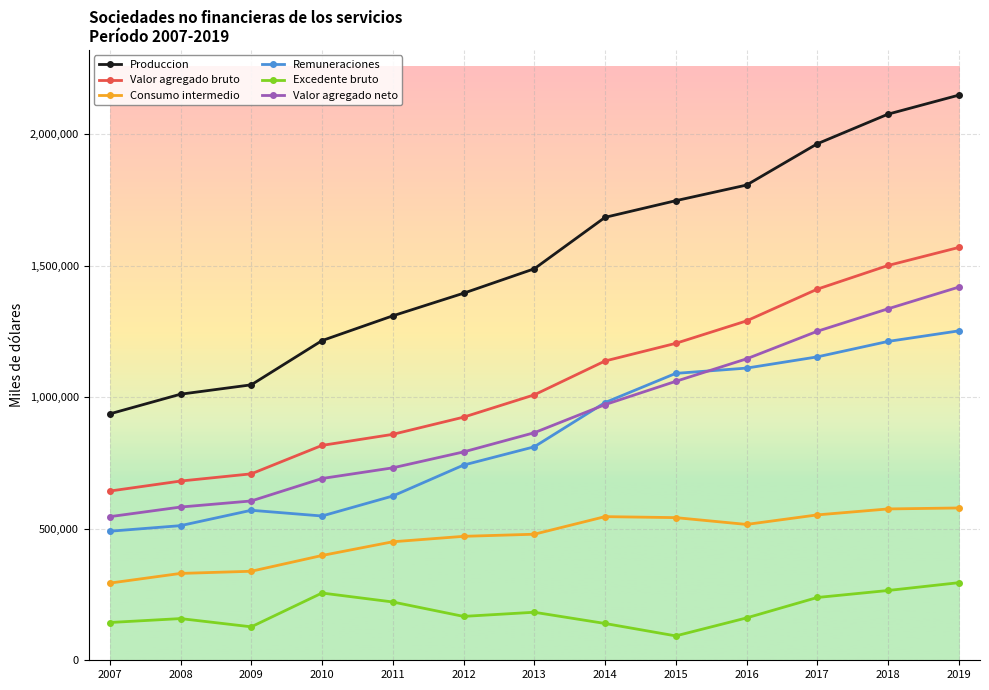

What is the lowest value of the Produccion series?

936619